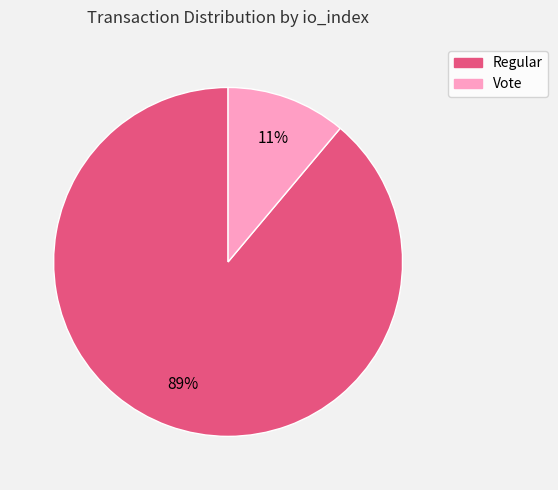

To the nearest percent, what is the average slice percentage?

50%